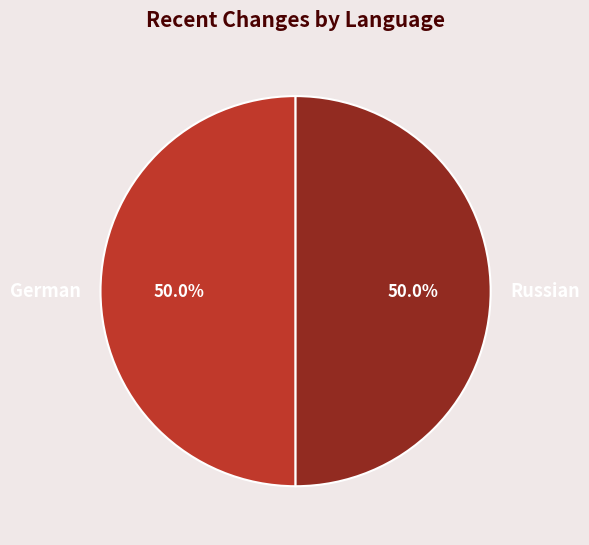

Count the number of slices in the pie.

2